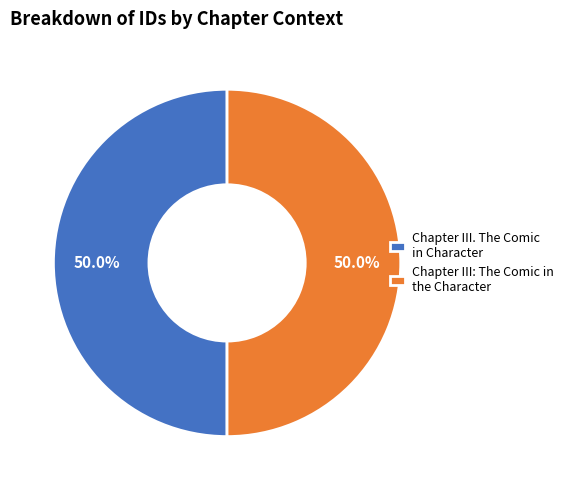

What percentage do Chapter III. The Comic in Character and Chapter III: The Comic in the Character together represent?

100.0%